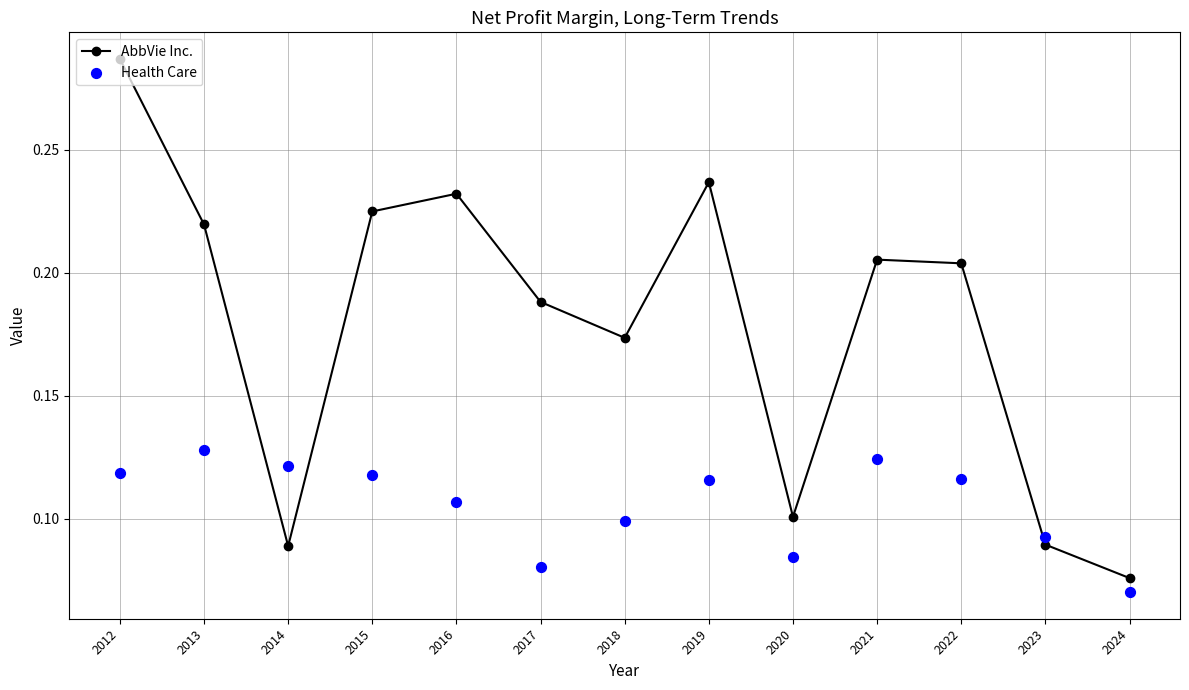

Which series has the largest Y range (max minus min)?

AbbVie Inc.